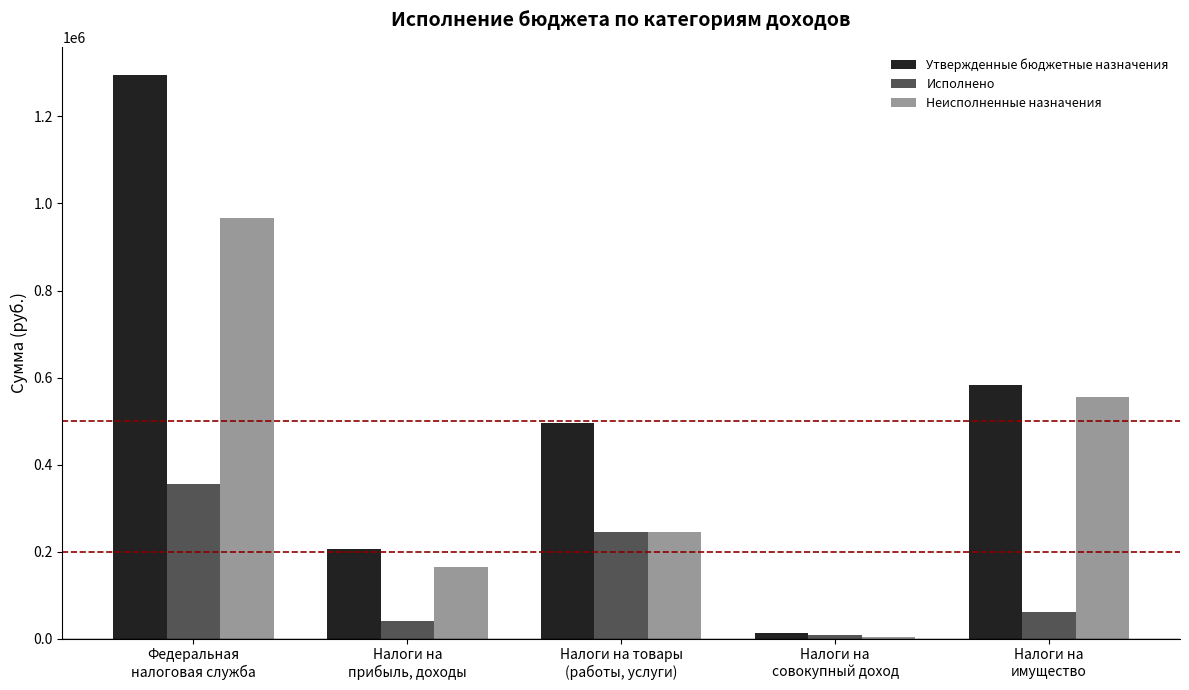

What is the sum of all Исполнено values?

711758.0